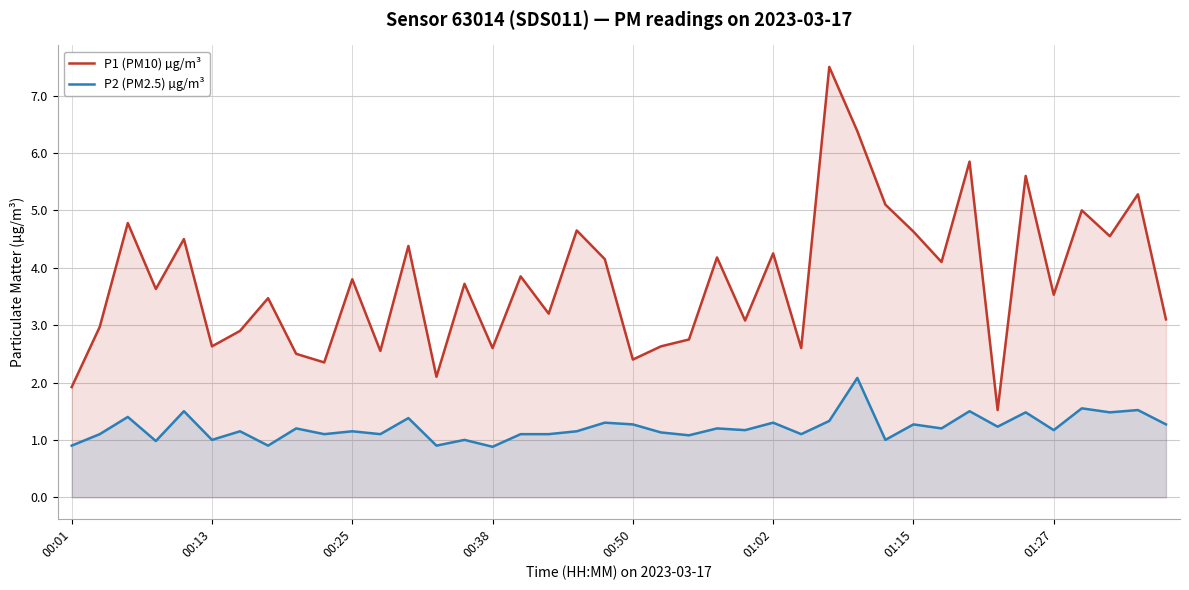

True or false: P2 (PM2.5) µg/m³ and P1 (PM10) µg/m³ intersect in this chart.

False